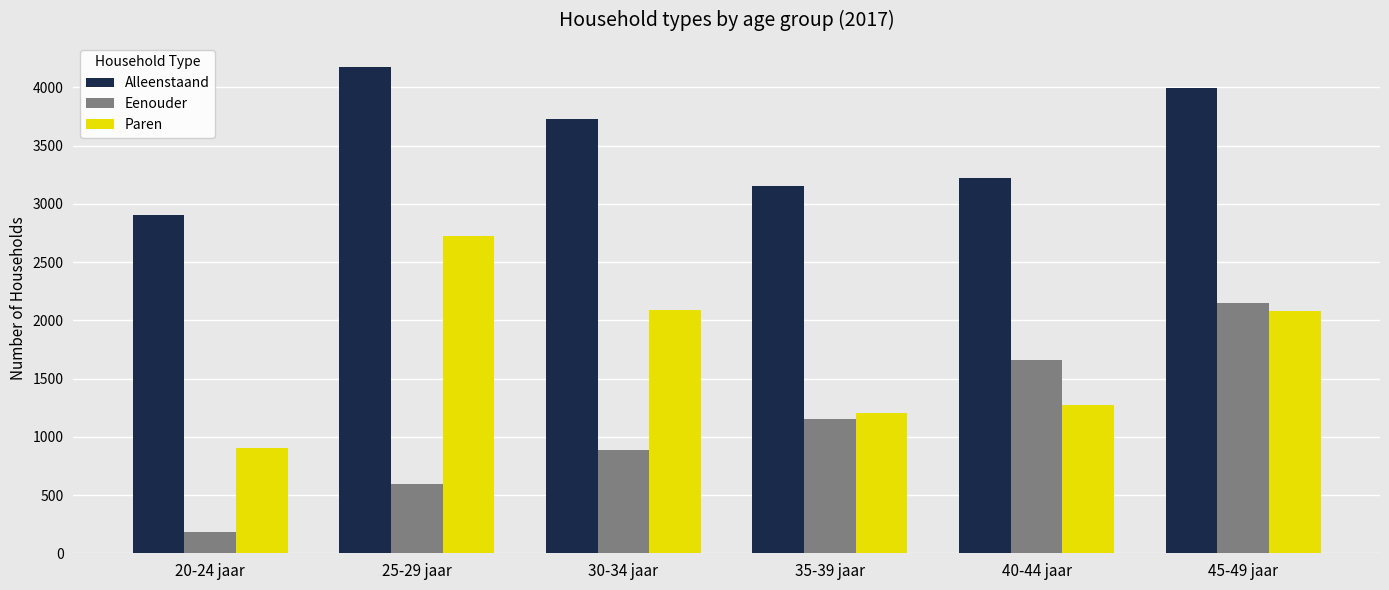

Which series has the largest range (max minus min)?

Eenouder